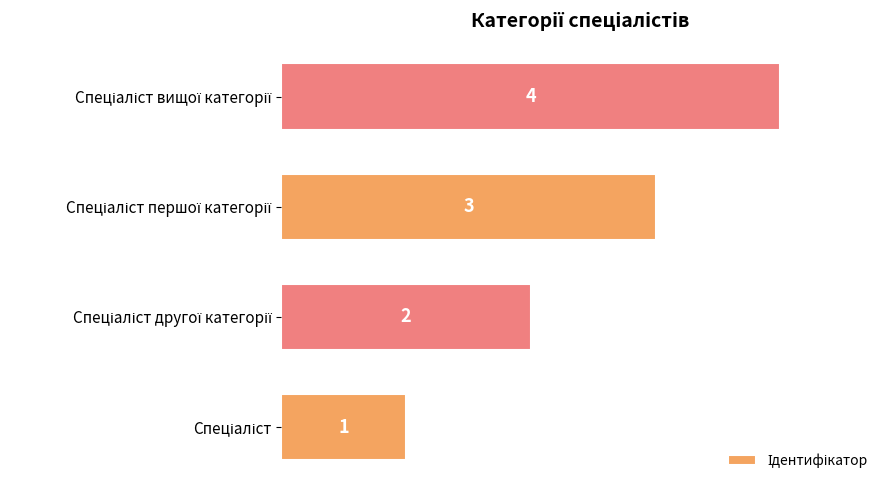

What is the sum of all values?

10